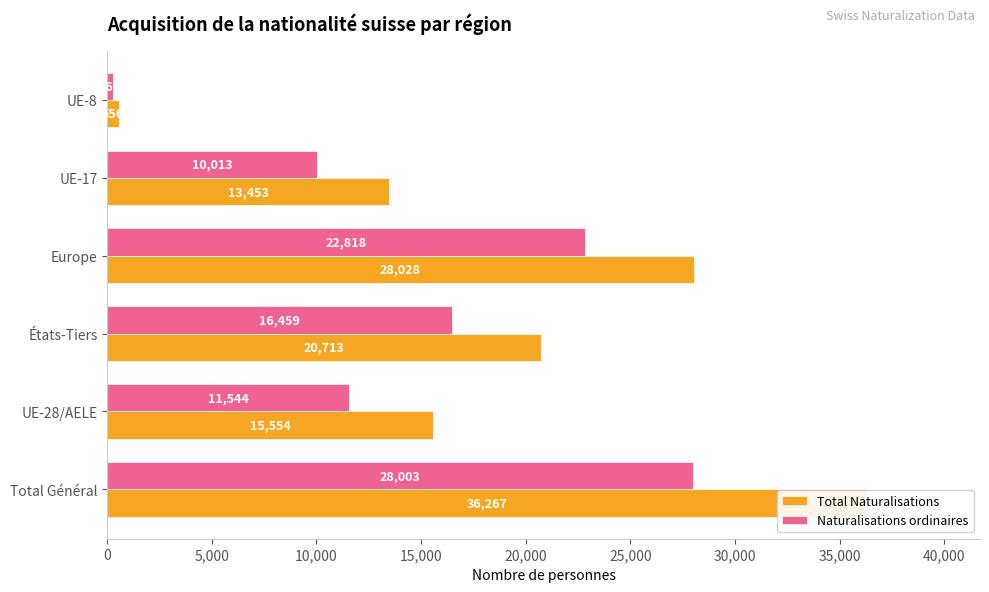

What is the greatest value displayed?

36267